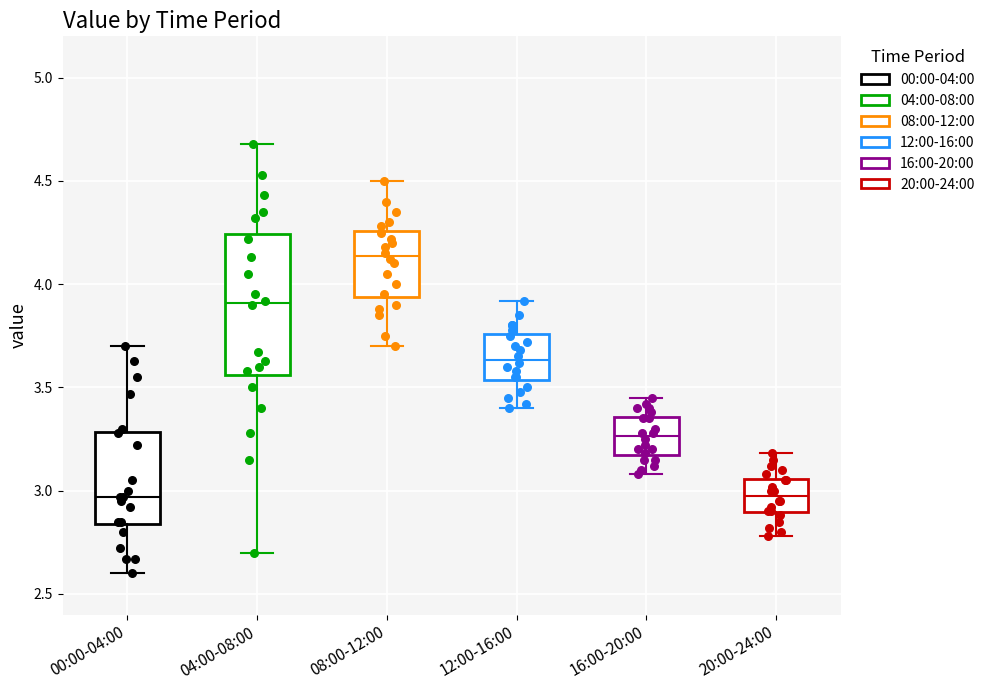

Comparing the boxes themselves (not the whiskers), which one is the tallest?

04:00-08:00